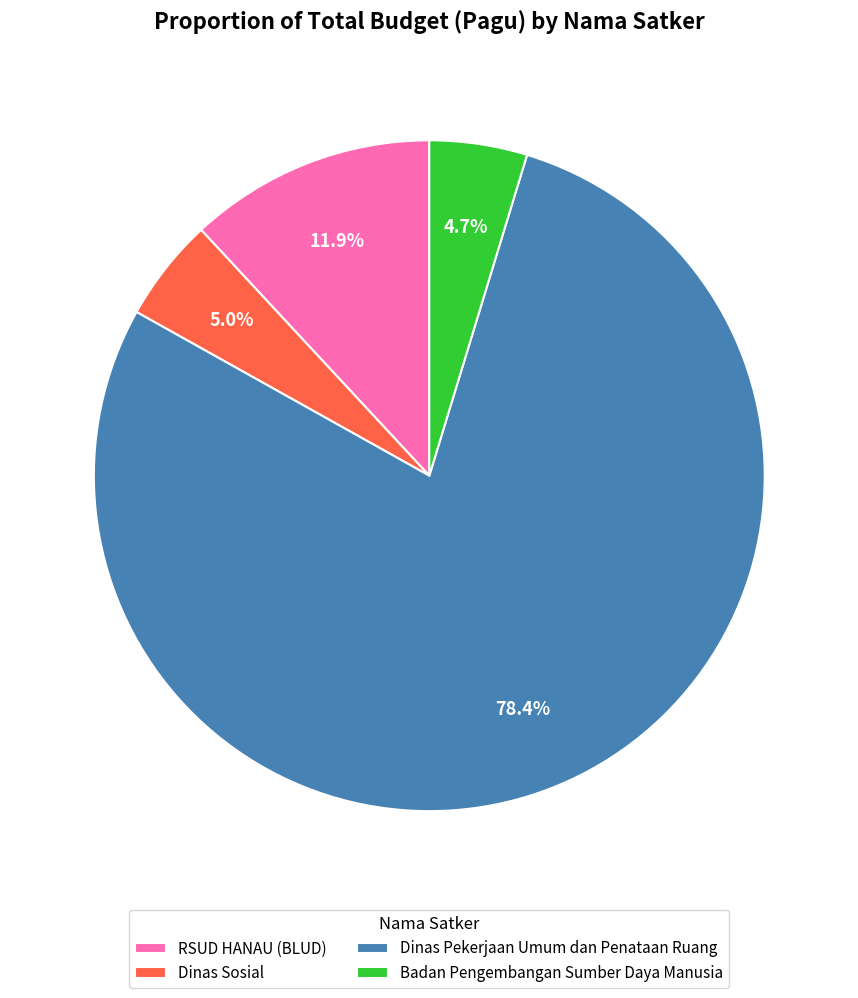

Does Dinas Sosial account for over 50% of the chart?

No